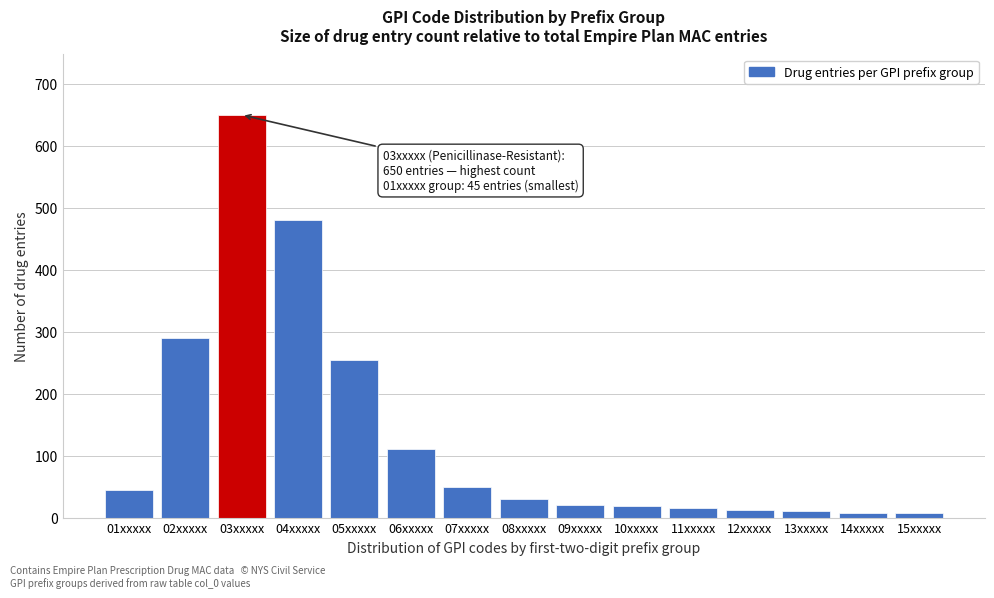

Is it true that the value at 06xxxxx is 110?

True